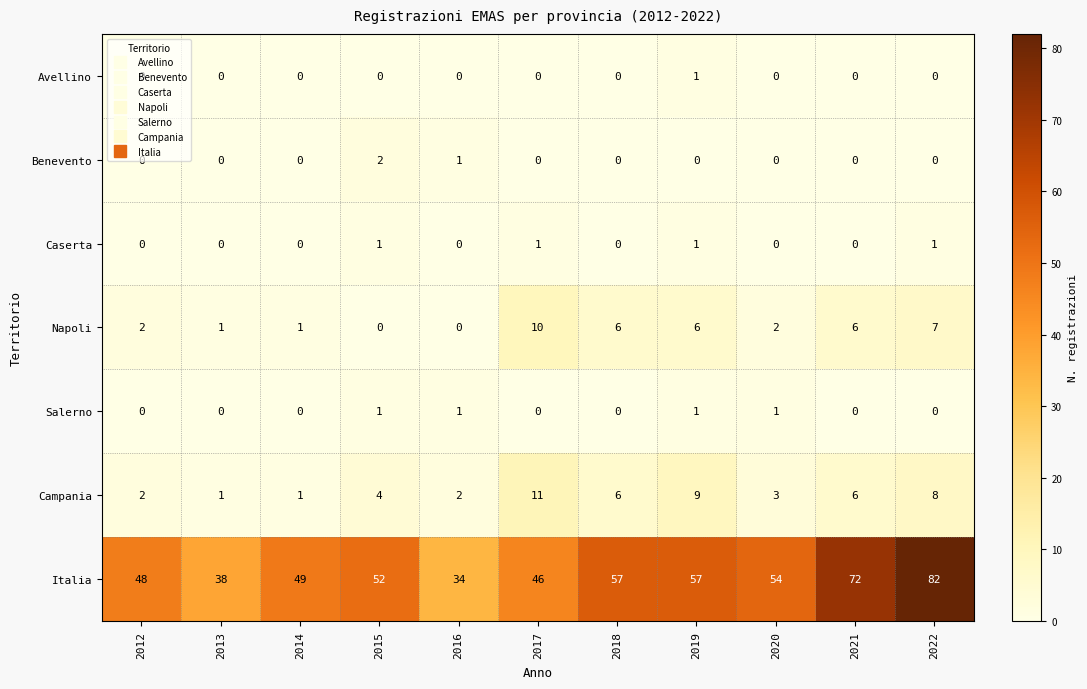

Which series has the widest spread of values?

Italia